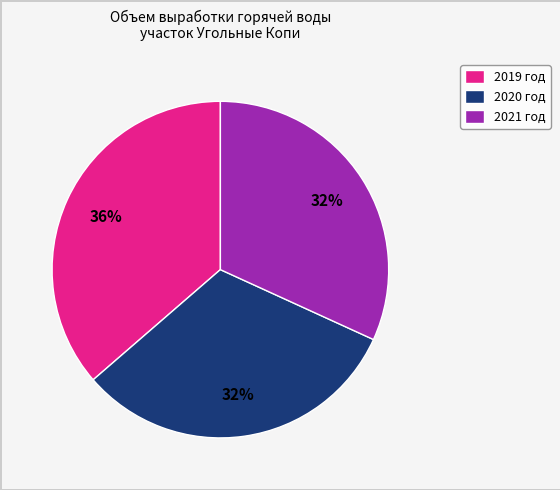

To the nearest percent, what percentage of the pie is 2019 год?

36%